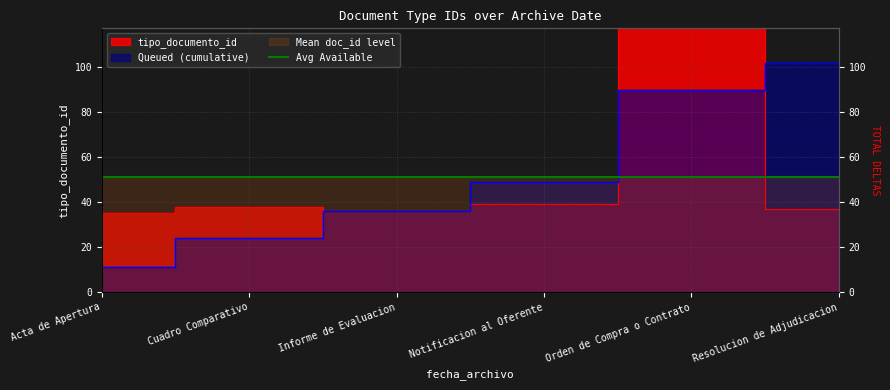

The value at Notificacion al Oferente is 39. True or false?

True